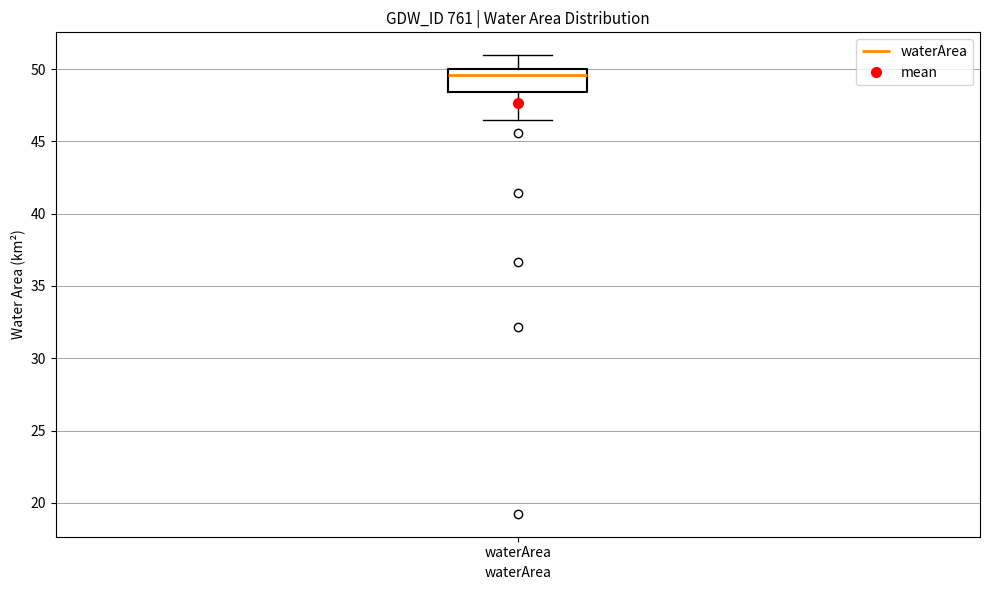

Read this box plot against the y-axis: the position of the median line, the range covered by the box, and the ends of both whiskers. The values are not printed on the chart, so give them approximately, as read against the axis.

median 49.5, box 48.5 to 50.0, whiskers 46.5 to 51.0